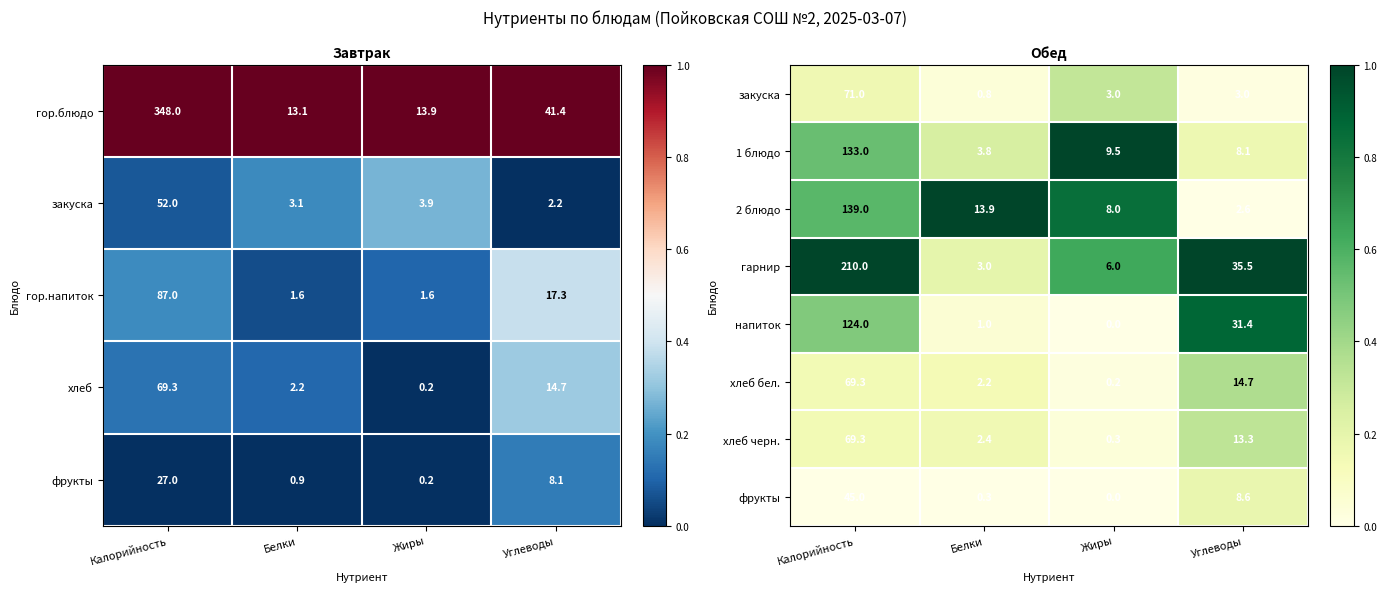

What is the difference between the напиток values at Калорийность and Белки?

123.0